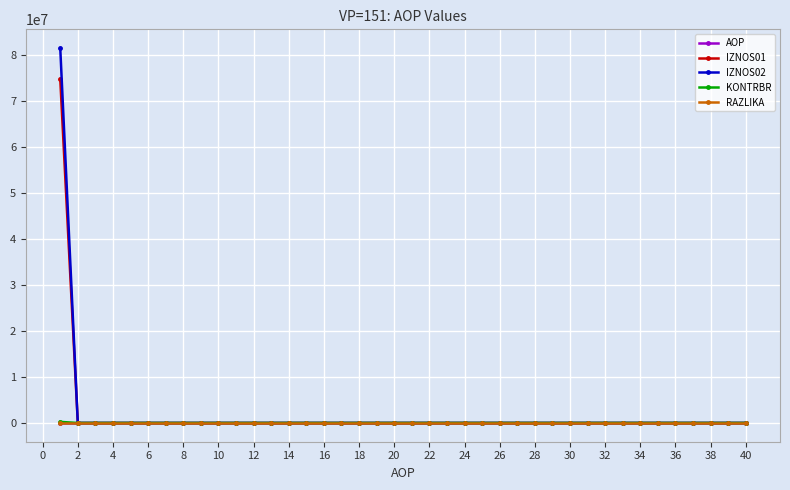

Which series has the largest range (max minus min)?

IZNOS02